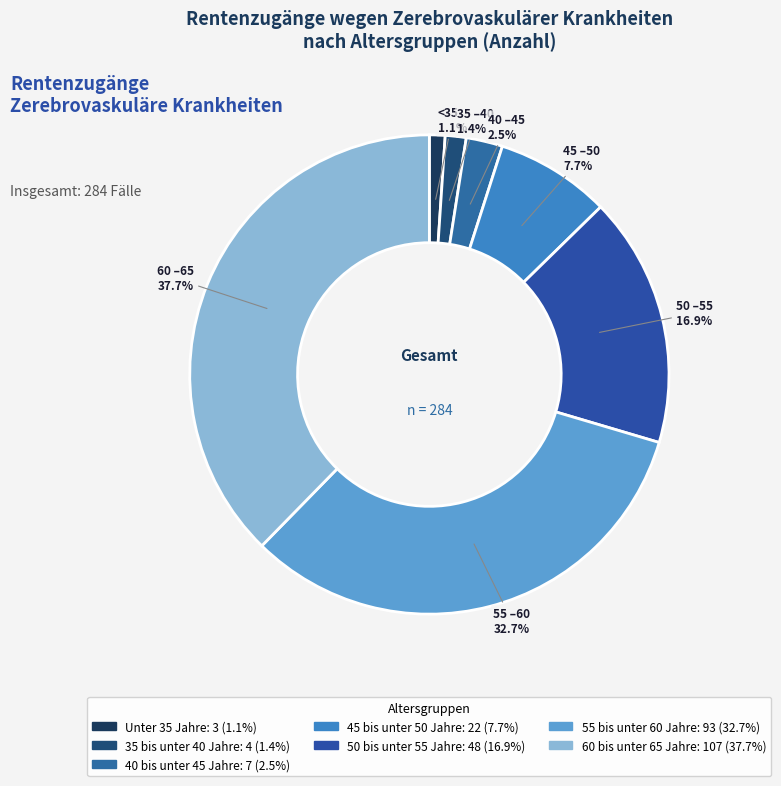

How many slices are in this pie chart?

7